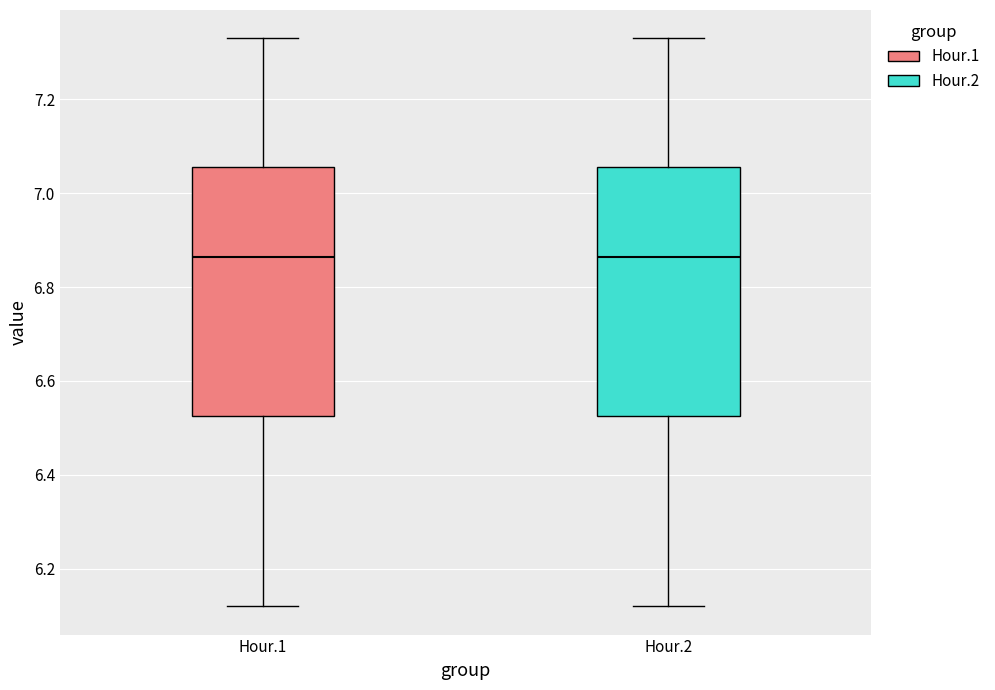

Reading left to right, read every box against the y-axis: the position of its median line, the range the box covers, and the ends of its whiskers. The values are not printed on the chart, so give them approximately, as read against the axis.

Hour.1: median 6.86, box 6.52 to 7.06, whiskers 6.12 to 7.34
Hour.2: median 6.86, box 6.52 to 7.06, whiskers 6.12 to 7.34